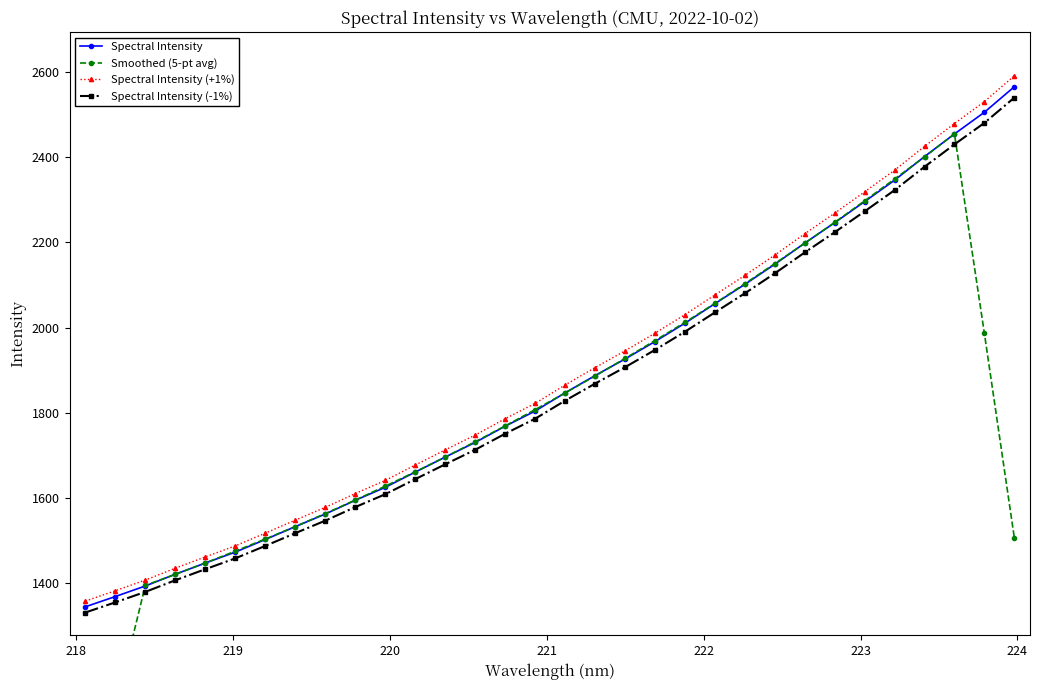

How many lines are shown in the chart?

4